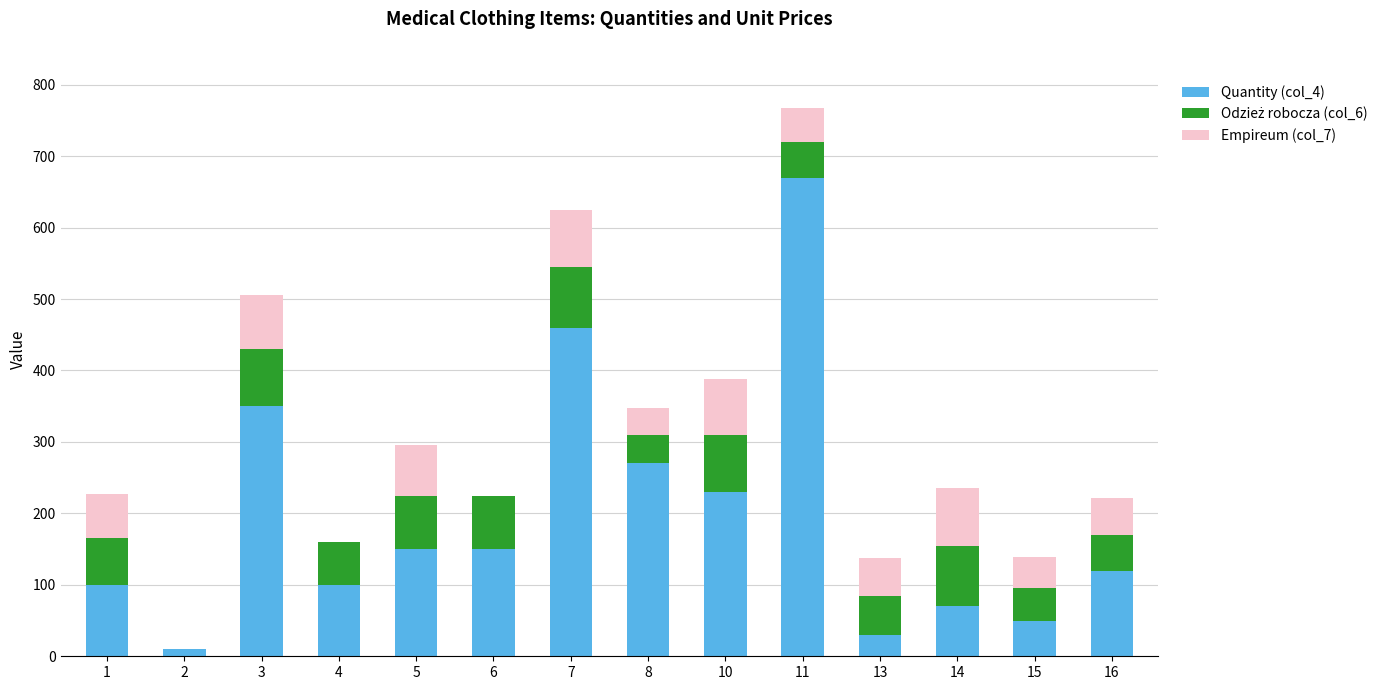

At which category is the sum across all series the highest?

11